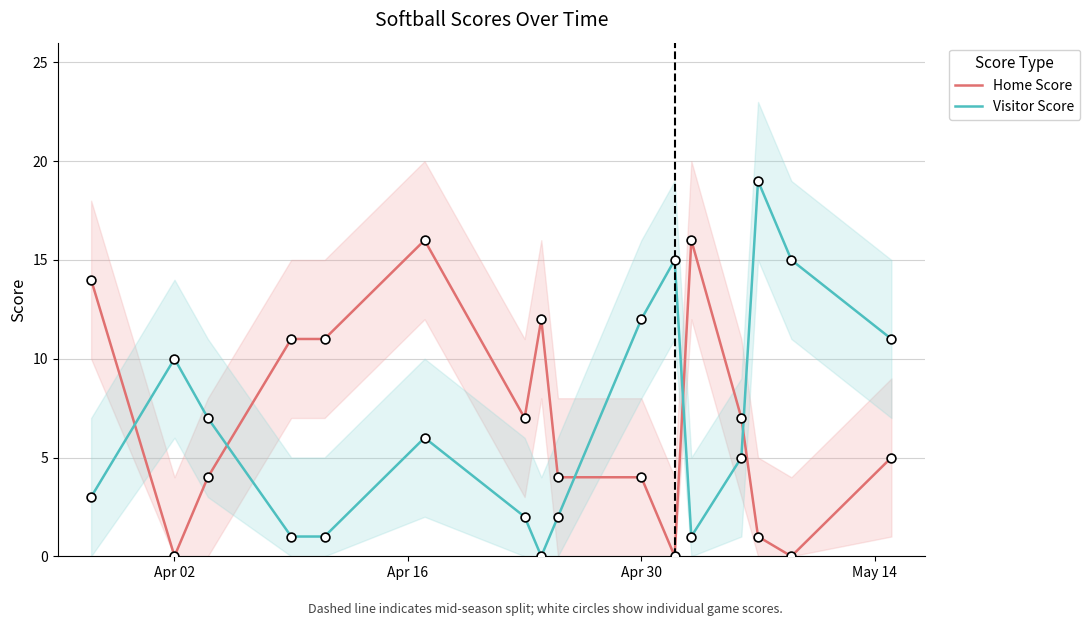

At which label is Visitor Score closest to 9?

Apr 02